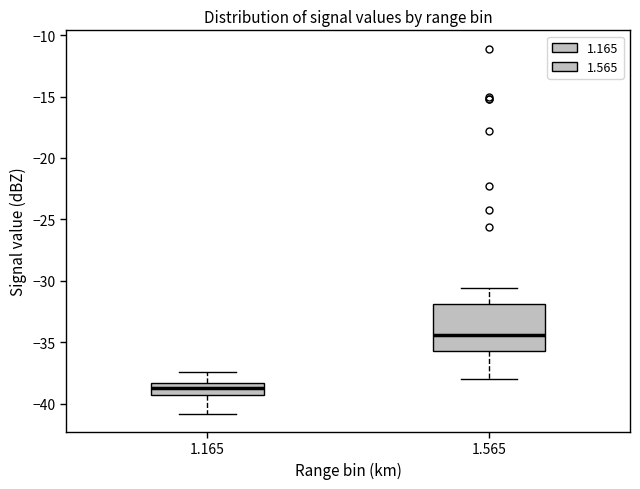

Which box is the tallest, from its lower edge to its upper edge?

1.565